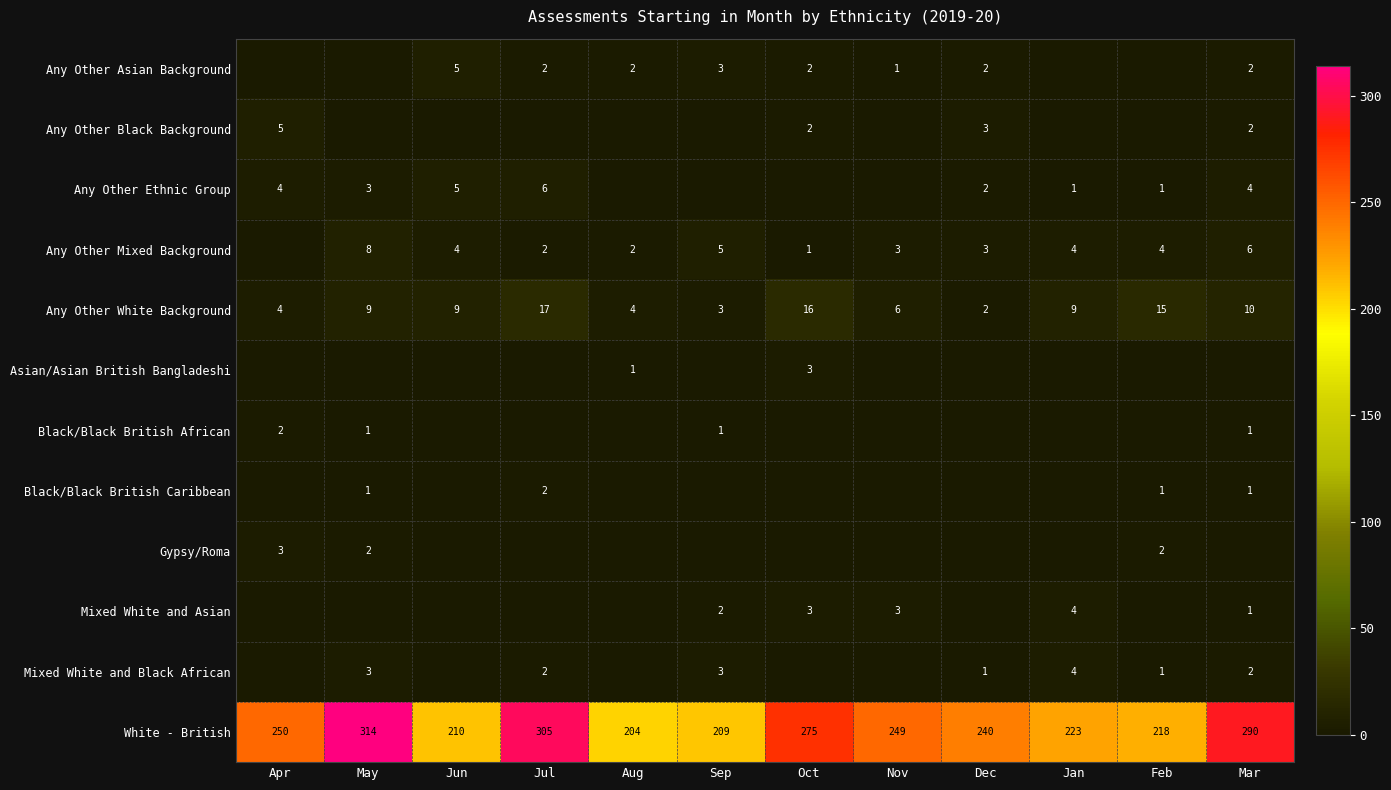

What is the lowest value of the White - British series?

204